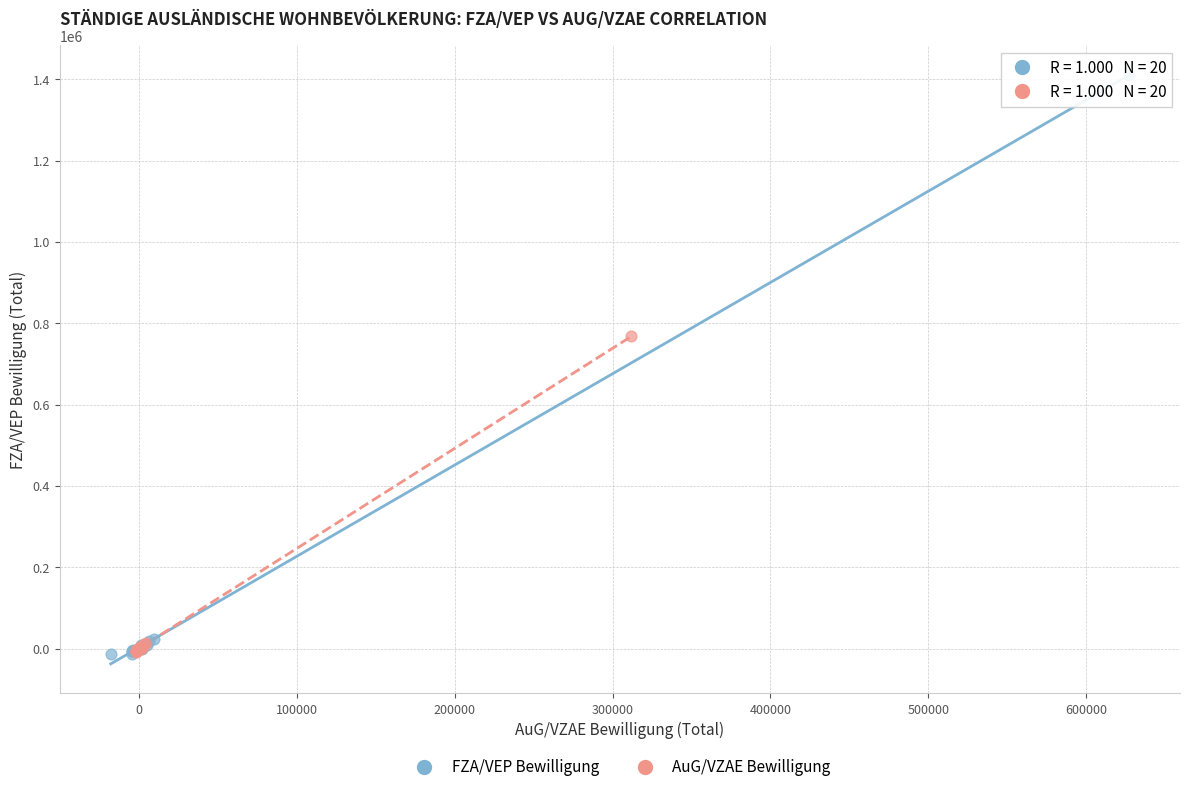

Which series has the largest Y range (max minus min)?

FZA/VEP Bewilligung